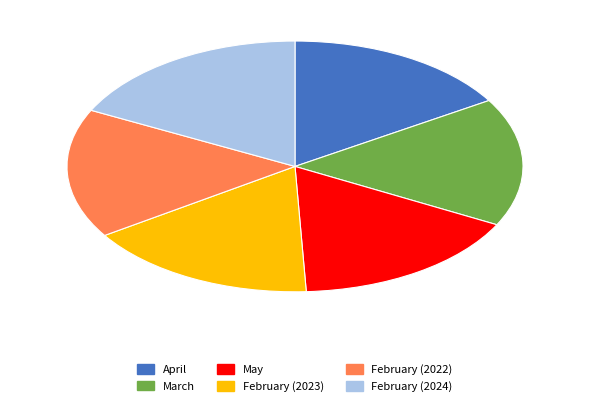

Do April and May together represent more than half of the pie?

No